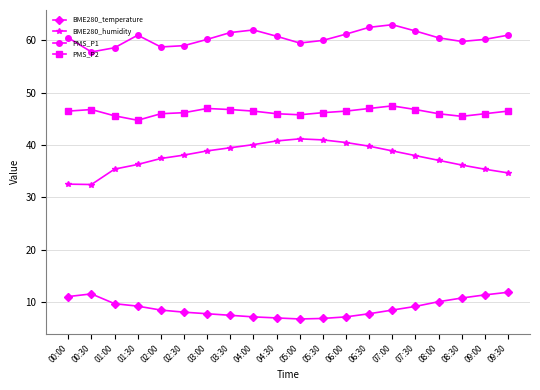

What is the label of the 16th point from the left?

07:30